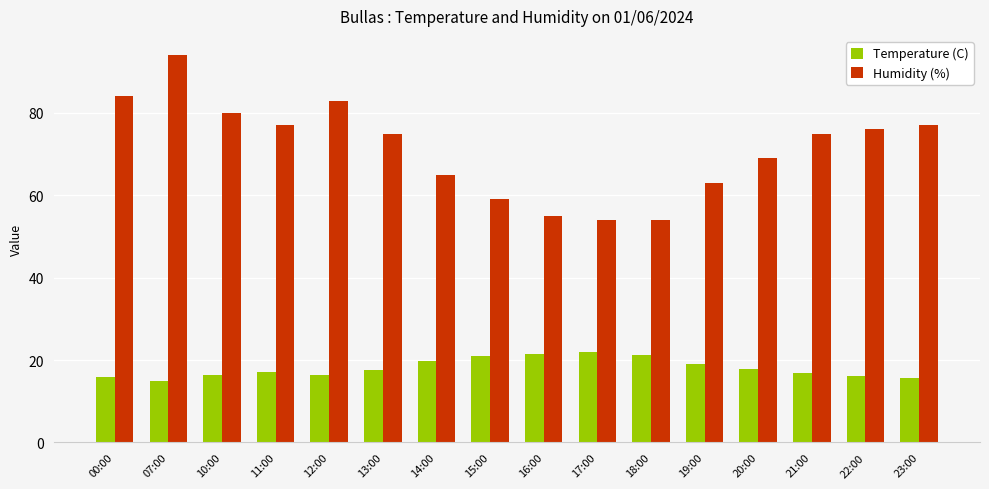

Which series changed the most between 16:00 and 20:00?

Humidity (%)